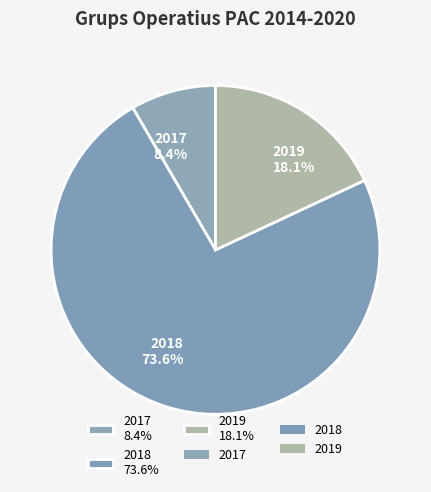

Count the number of slices in the pie.

3